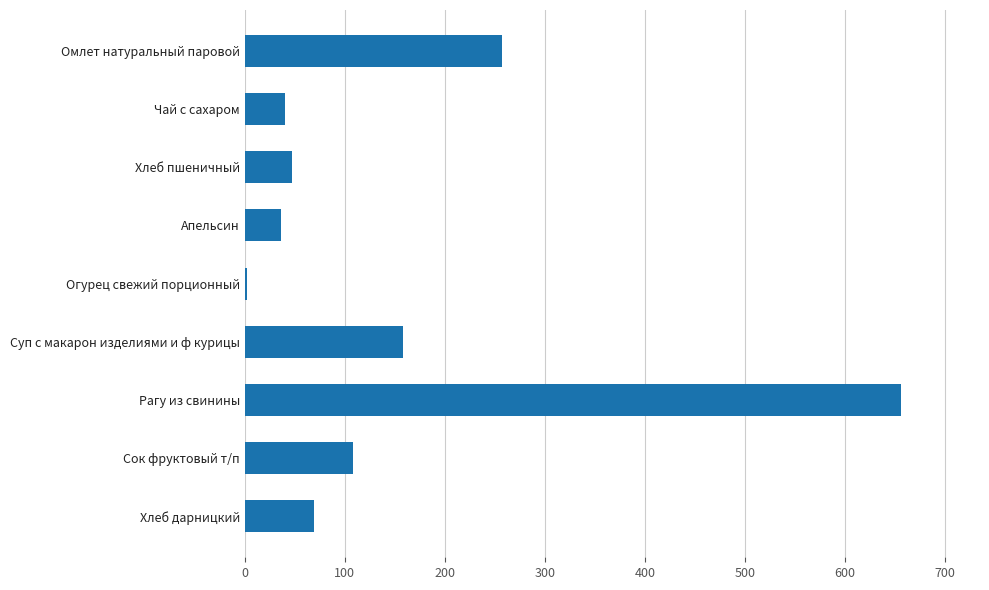

What is the sum of all values?

1372.6